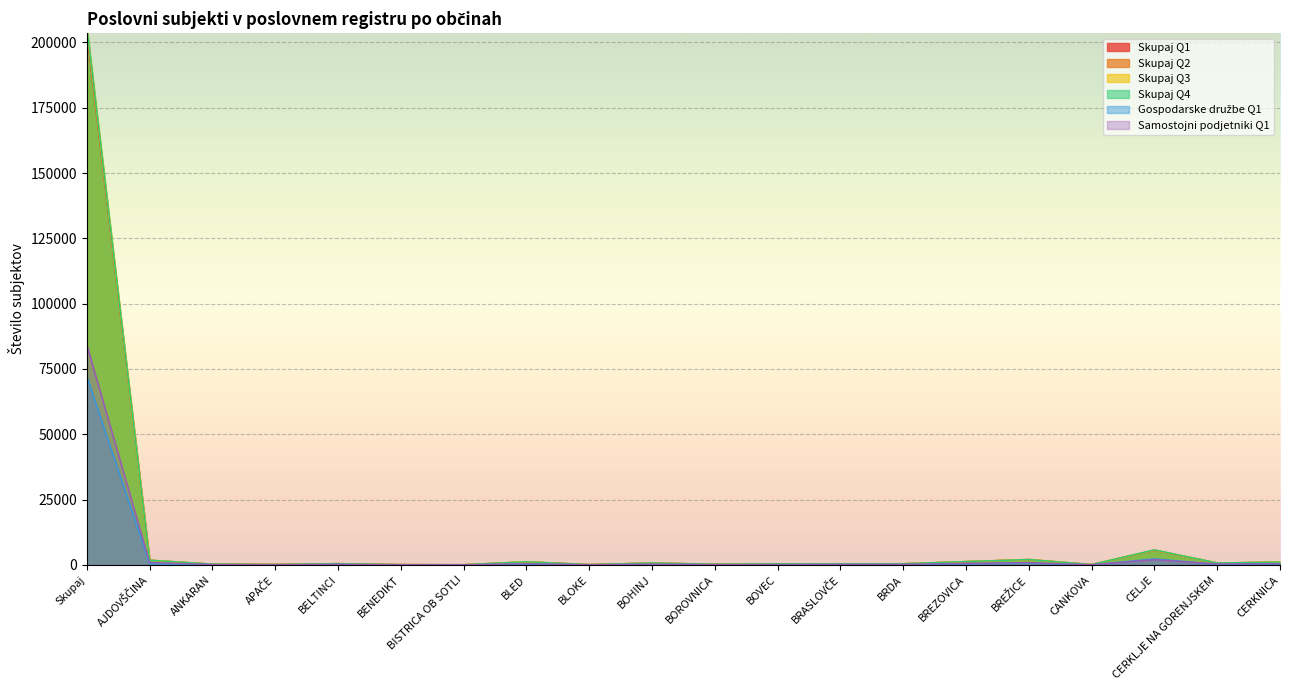

What is the label of the 19th point from the left?

CERKLJE NA GORENJSKEM